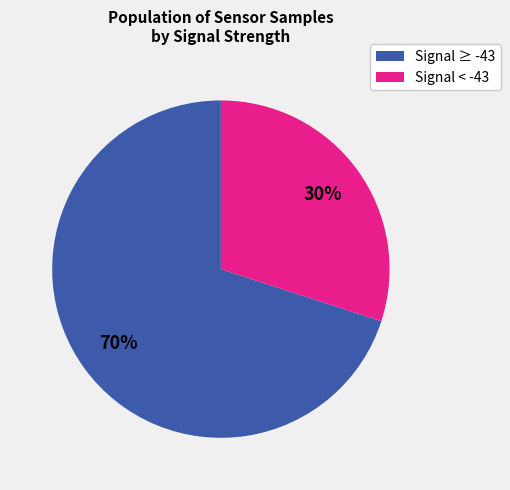

Is there any slice that represents more than half of the pie?

Yes